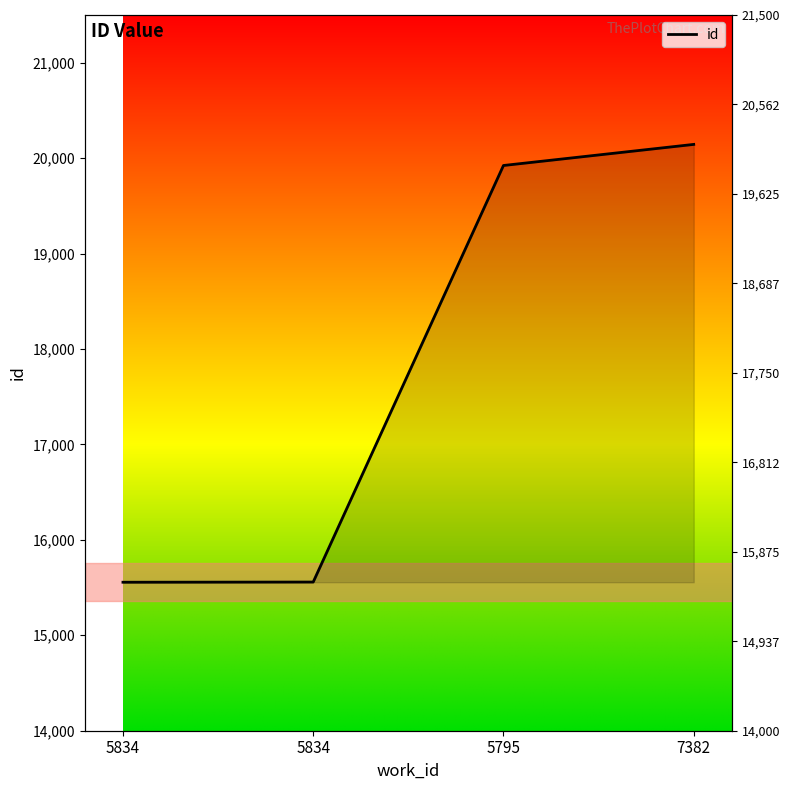

True or false: there are more than 2 points higher than both neighbors.

False